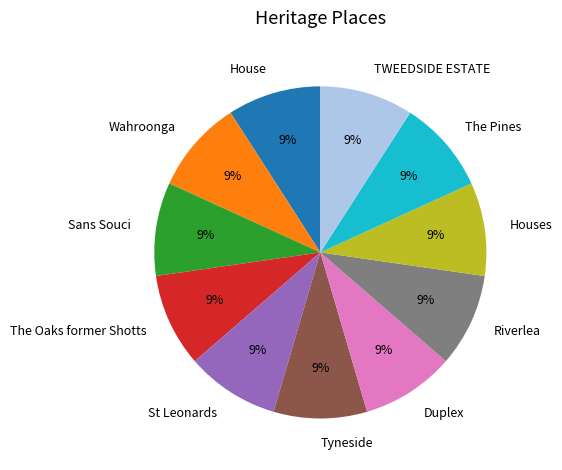

Is there any slice that represents more than half of the pie?

No